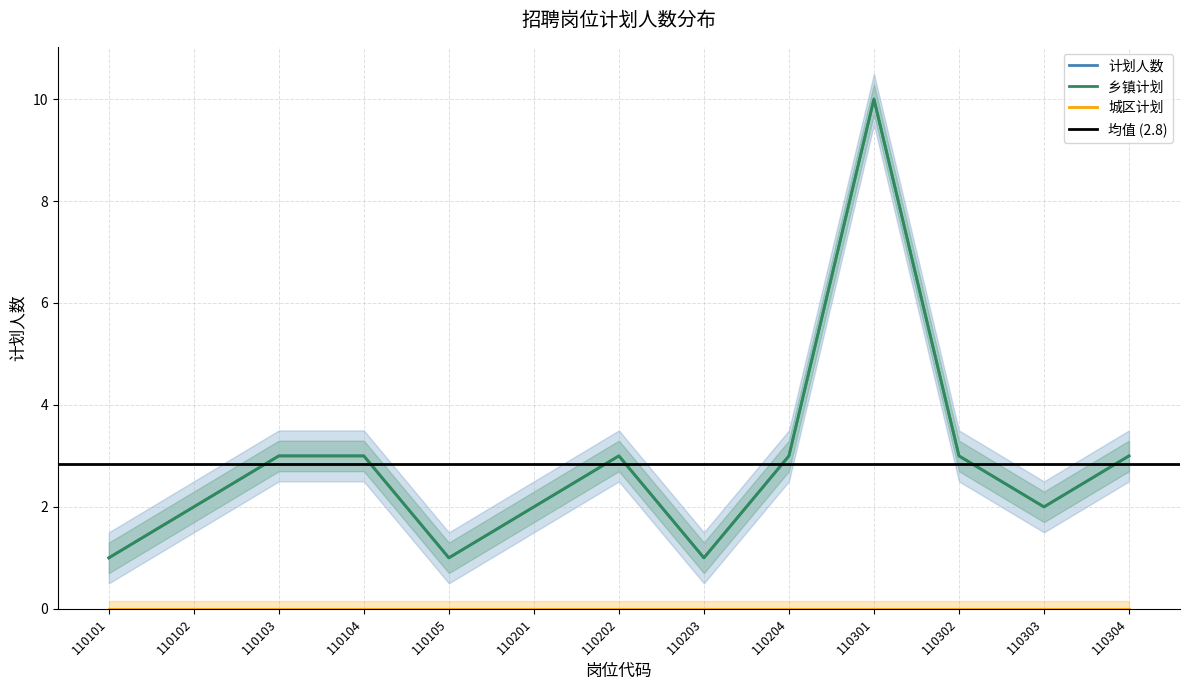

How many 计划人数 values are between 2 and 3?

9